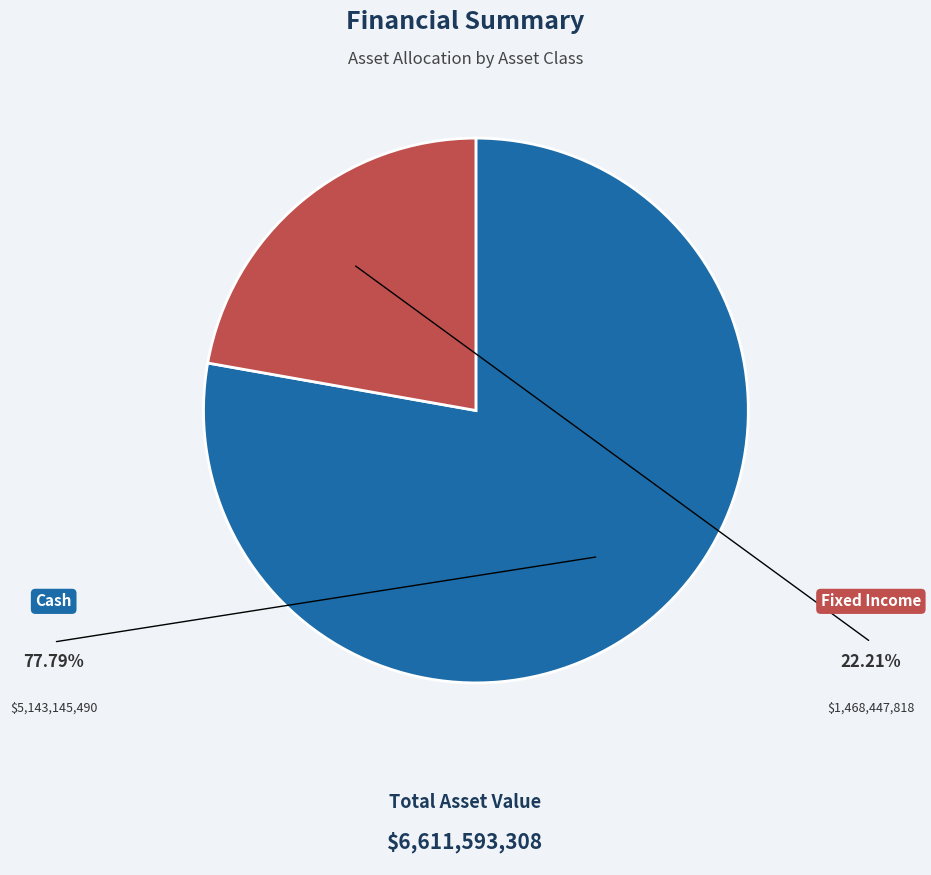

How many segments does this pie chart have?

2